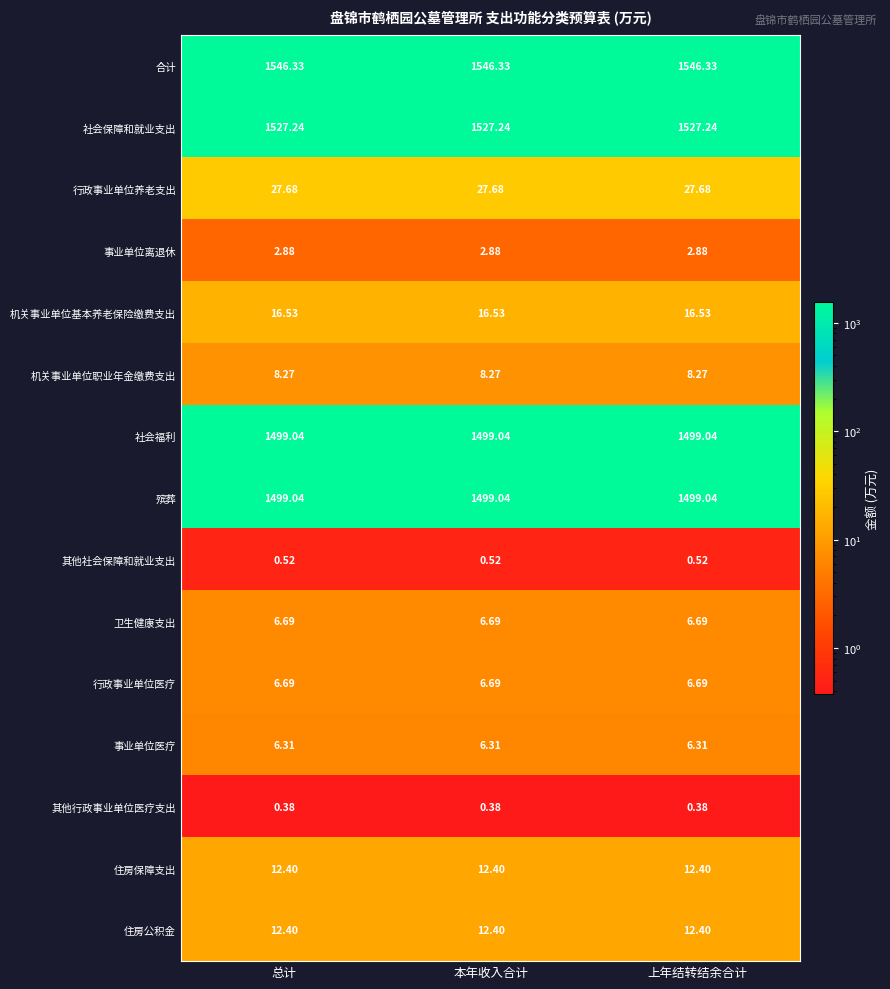

Is the value of 机关事业单位职业年金缴费支出 at 本年收入合计 greater than the value of 事业单位离退休 at 本年收入合计?

Yes